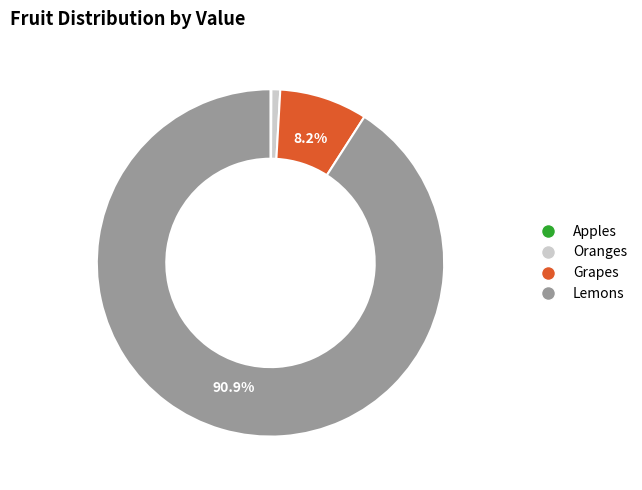

Do Oranges and Grapes together represent more than half of the pie?

No